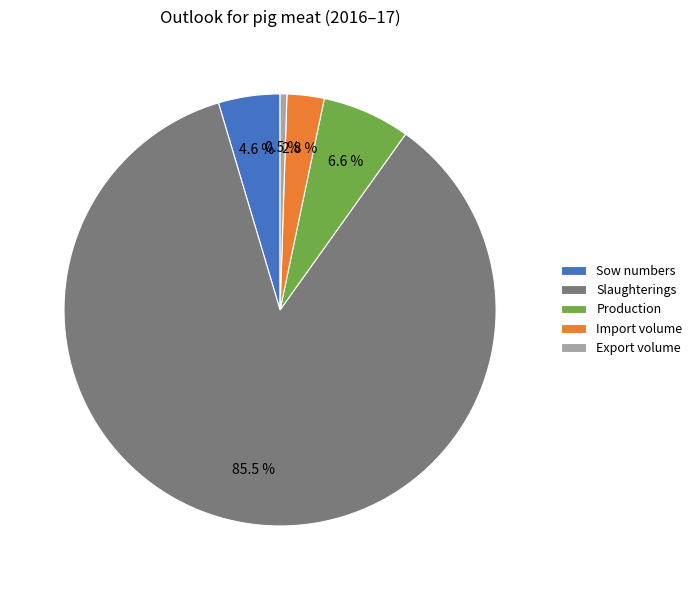

What is the smallest slice in the pie chart?

Export volume